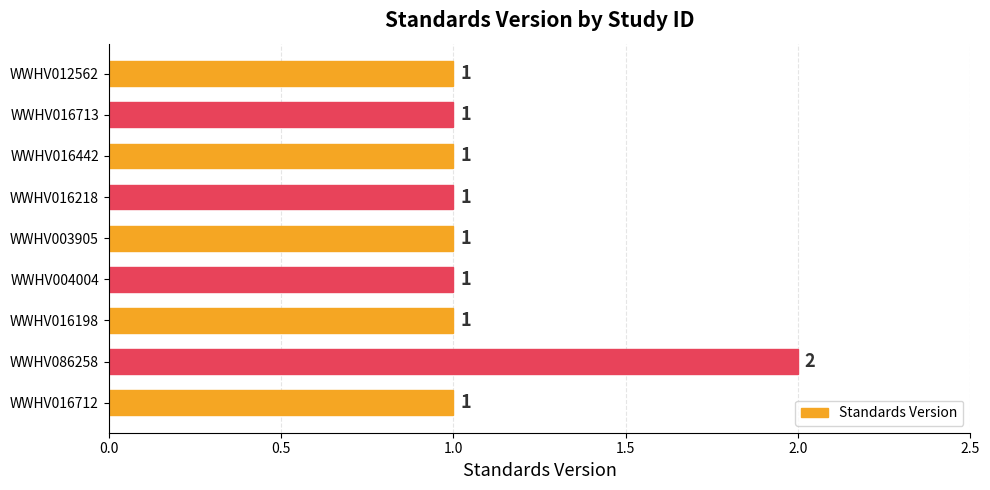

Is it true that the value at WWHV016198 is 2?

False